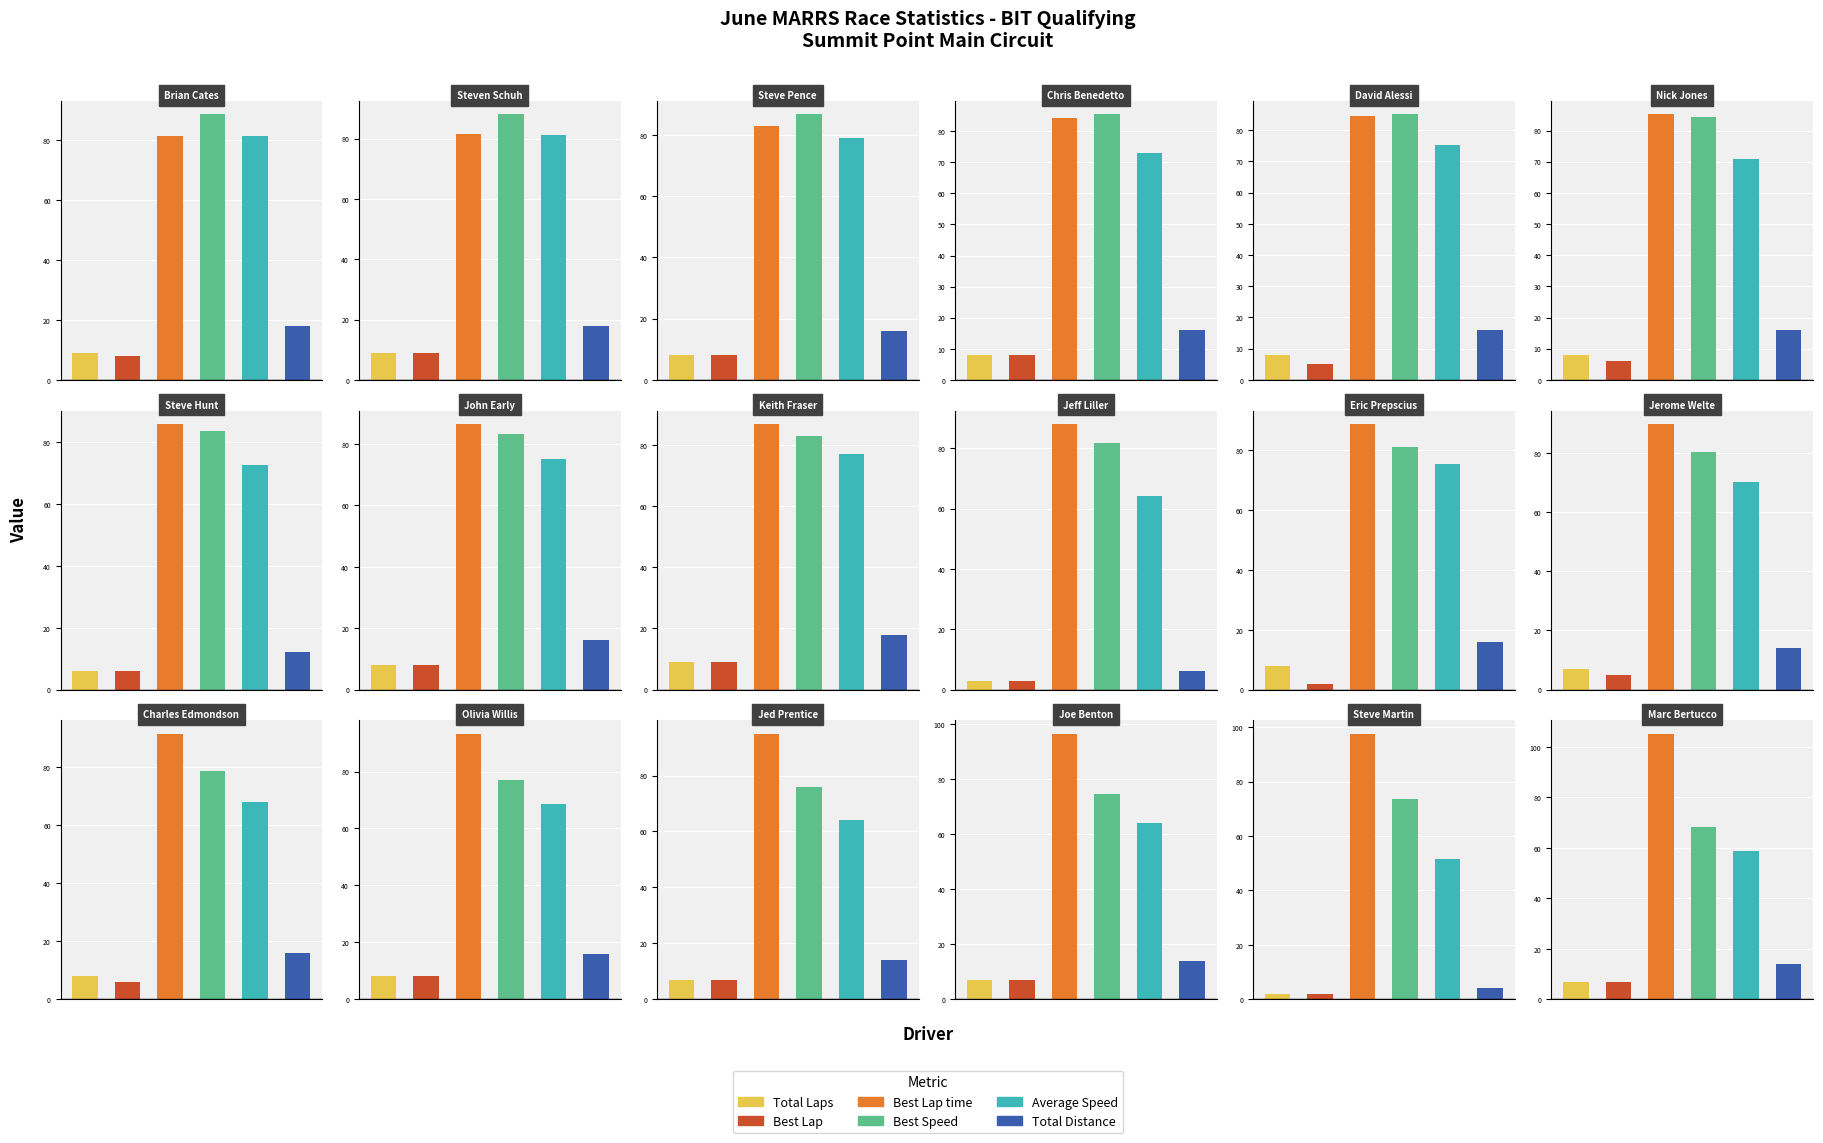

At which category does the chart reach its peak across all series?

Marc Bertucco